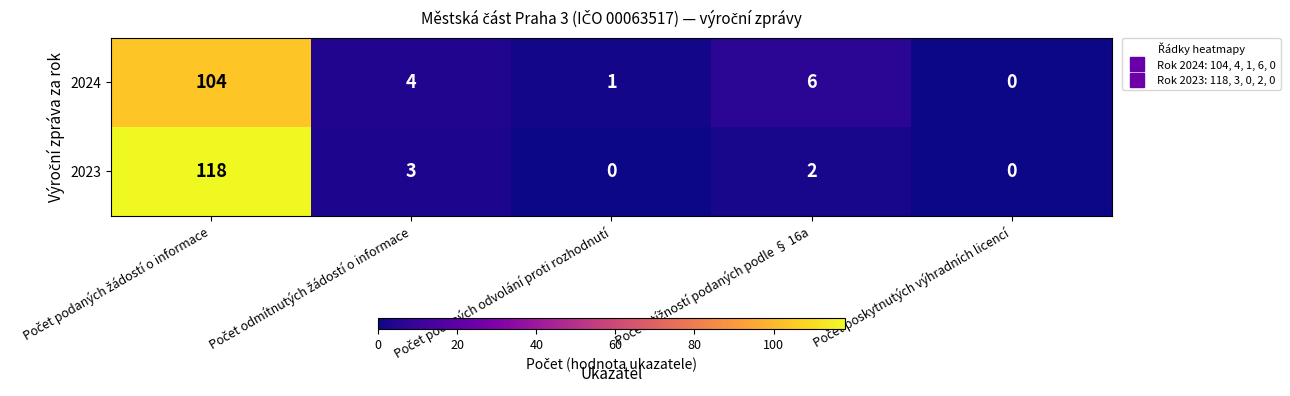

List the series in order of their overall mean, lowest first.

2024, 2023